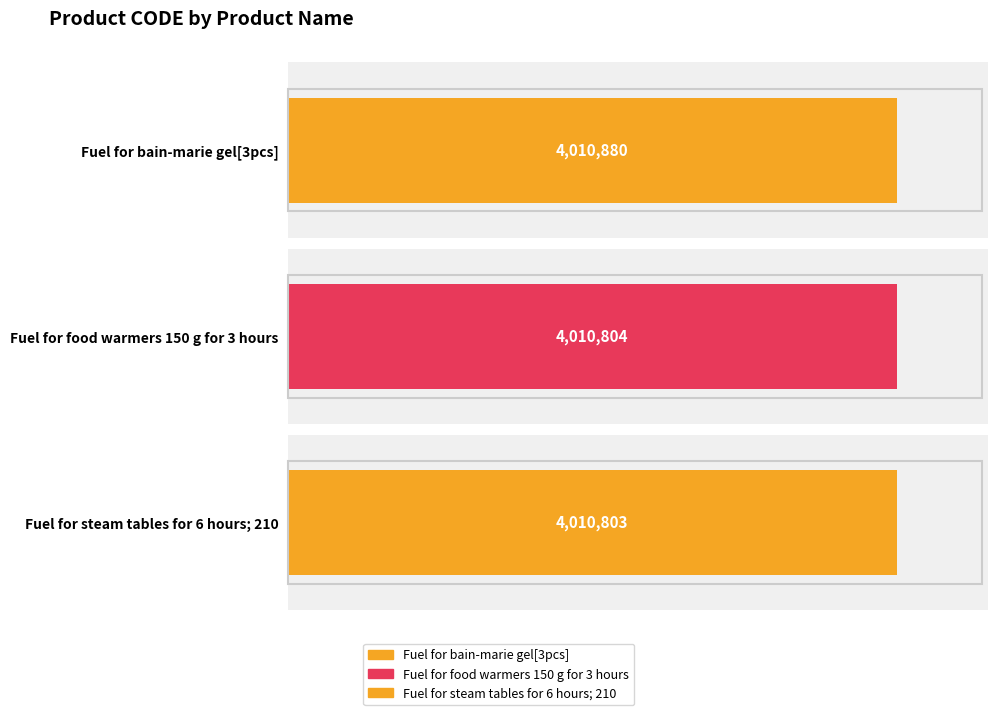

What is the sum of all values?

12032487